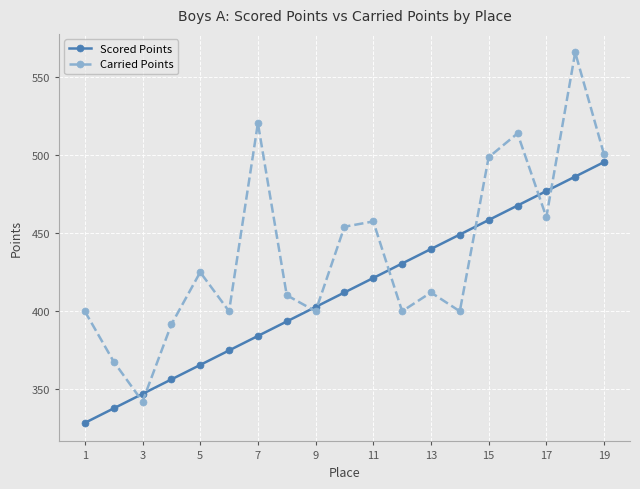

Is this an area chart (filled region under the line)?

No